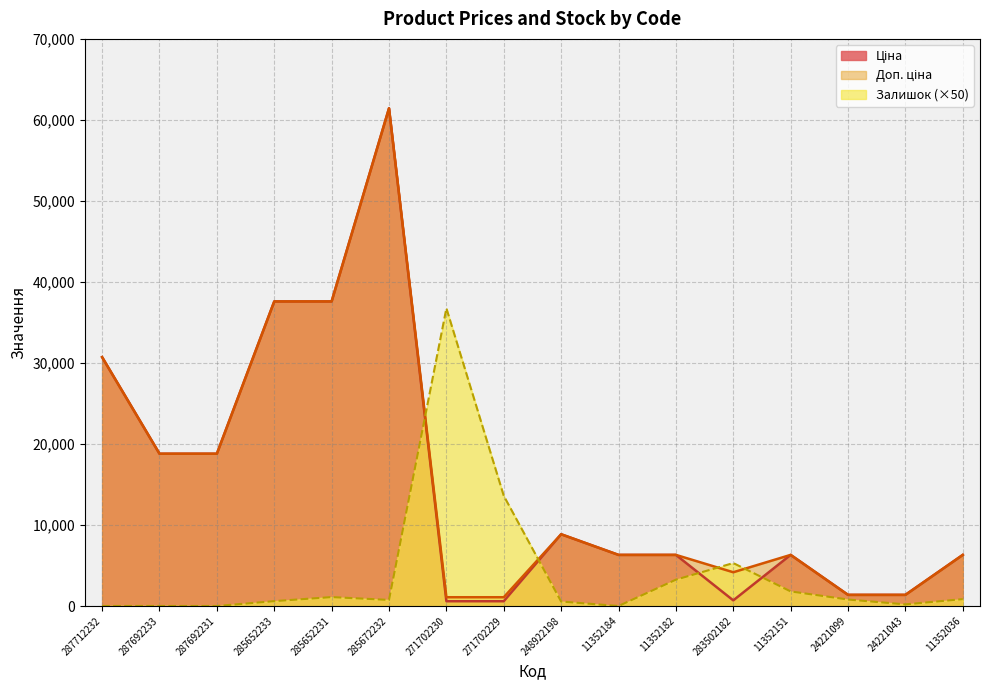

Reading left to right, list all the values displayed in this chart.

Ціна: 287712232=30717.1	287692233=18796.8	287692231=18796.8	285652233=37593.6	285652231=37593.6	285672232=61434.3	271702230=589.9	271702229=589.9	248922198=8856.7	11352184=6308.8	11352182=6308.8	283502182=694.3	11352151=6308.8	24221099=1375.4	24221043=1375.4	11352036=6308.8
Доп. ціна: 287712232=30717.1	287692233=18796.8	287692231=18796.8	285652233=37593.6	285652231=37593.6	285672232=61434.3	271702230=1081.7	271702229=1081.7	248922198=8856.7	11352184=6308.8	11352182=6308.8	283502182=4165.6	11352151=6308.8	24221099=1375.0	24221043=1375.0	11352036=6308.8
Залишок: 287712232=0.0	287692233=0.0	287692231=0.0	285652233=600.0	285652231=1100.0	285672232=750.0	271702230=36750.0	271702229=13600.0	248922198=550.0	11352184=0.0	11352182=3250.0	283502182=5300.0	11352151=1800.0	24221099=800.0	24221043=200.0	11352036=850.0